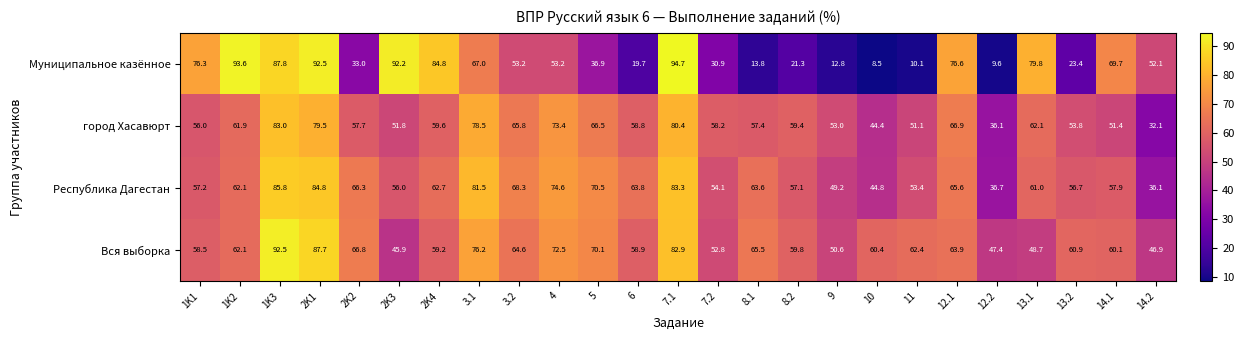

At which label does Муниципальное казённое first exceed 53?

1K1